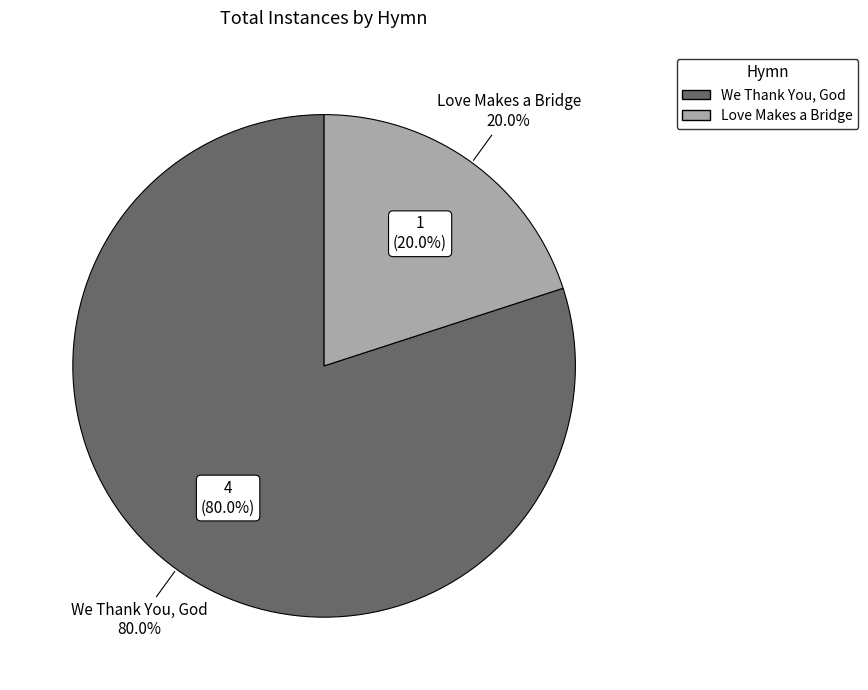

Rank the categories by value from lowest to highest.

Love Makes a Bridge, We Thank You, God